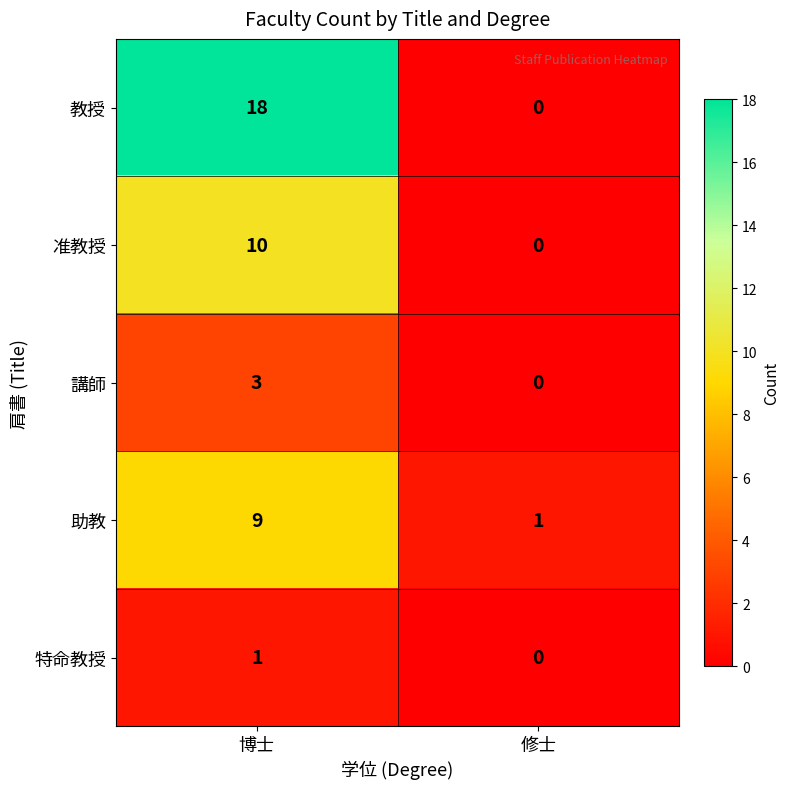

Which series has the largest total across all categories?

教授